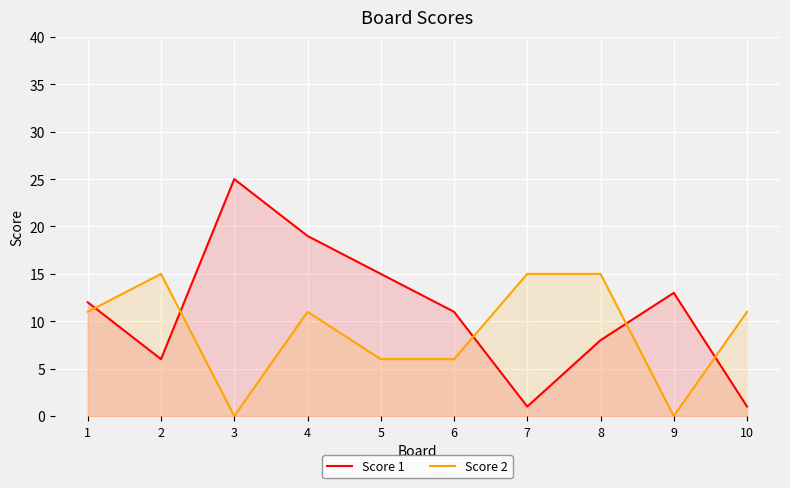

The value of Score 2 at 6 is 6. True or false?

True